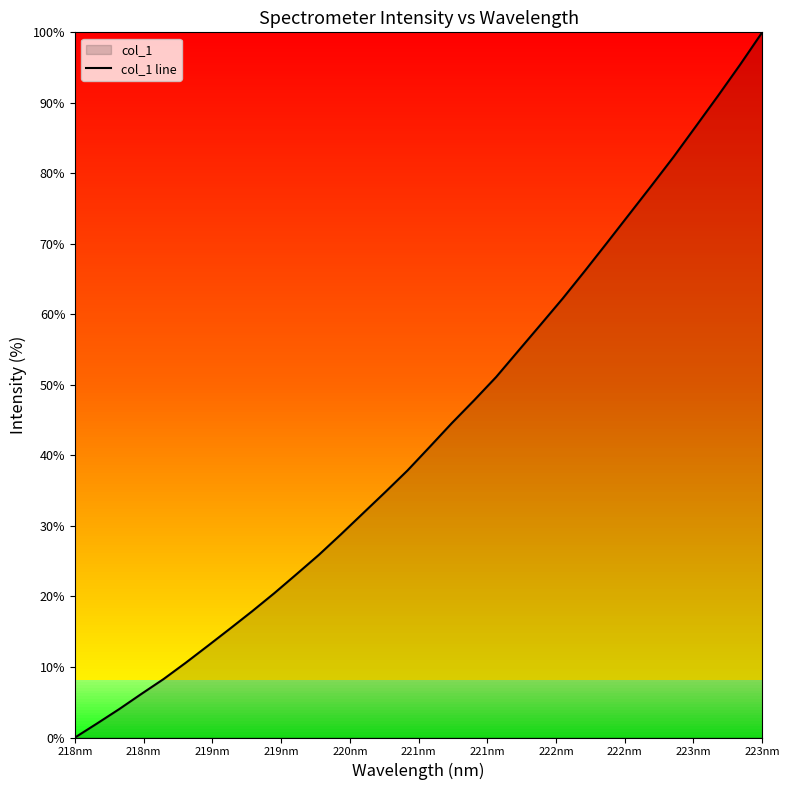

At which category does the chart reach its peak across all series?

223nm